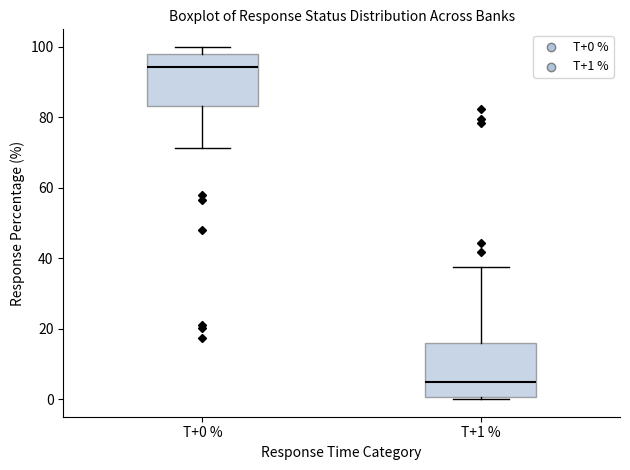

Where is the upper edge of the box for T+1 % on the y-axis? The values are not printed on the chart, so give them approximately, as read against the axis.

16